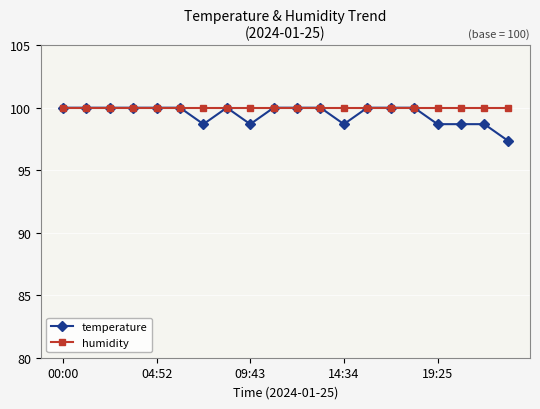

What is the maximum value shown in the chart?

100.0